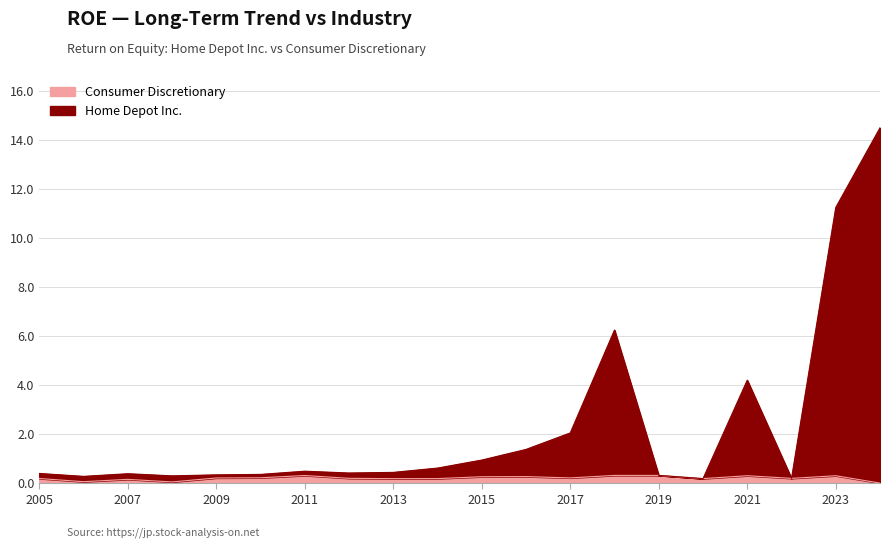

Rank the series at 2006-01-29 from highest to lowest value.

Home Depot Inc., Consumer Discretionary